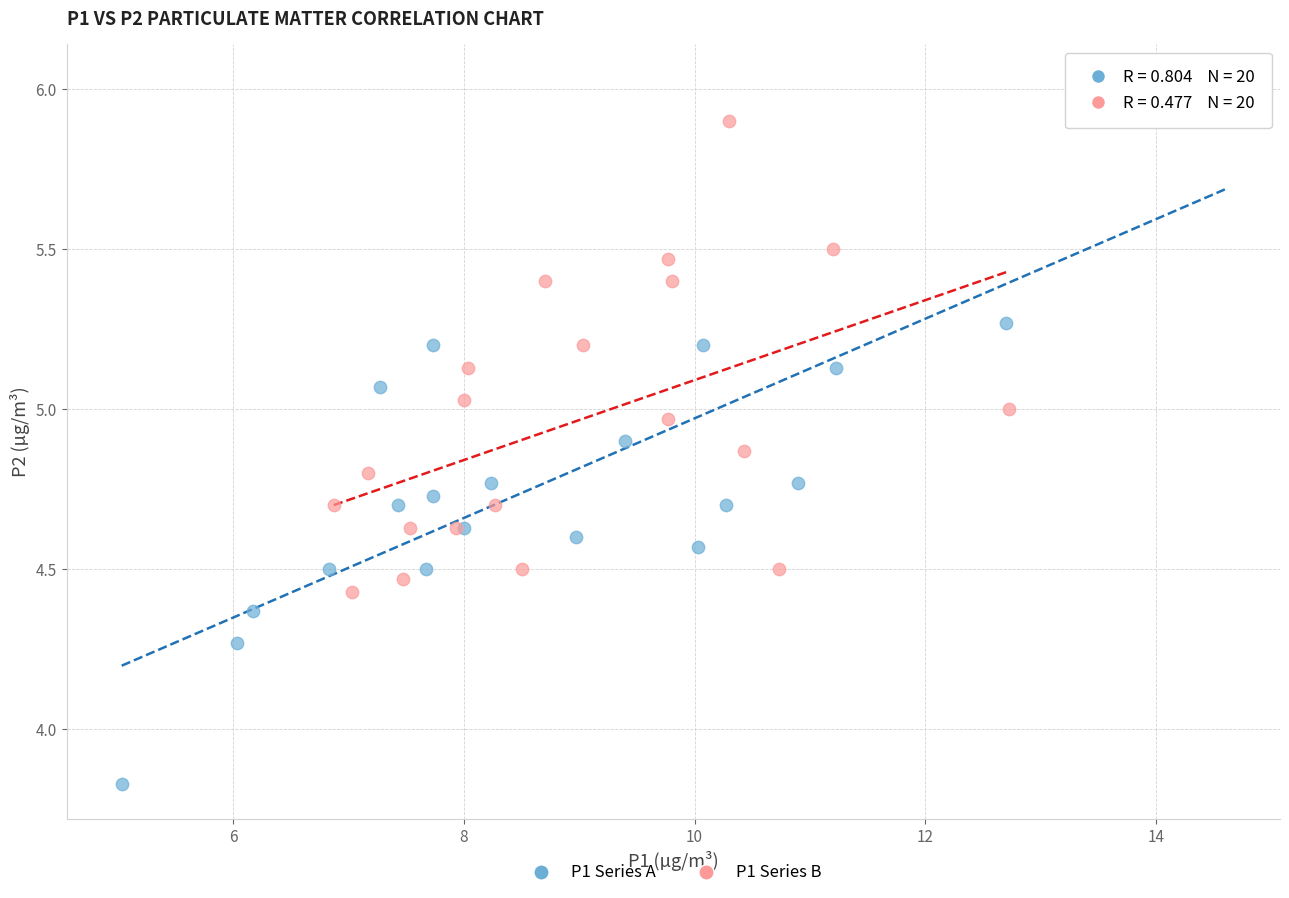

Which series reaches the minimum Y coordinate?

P1 Series A